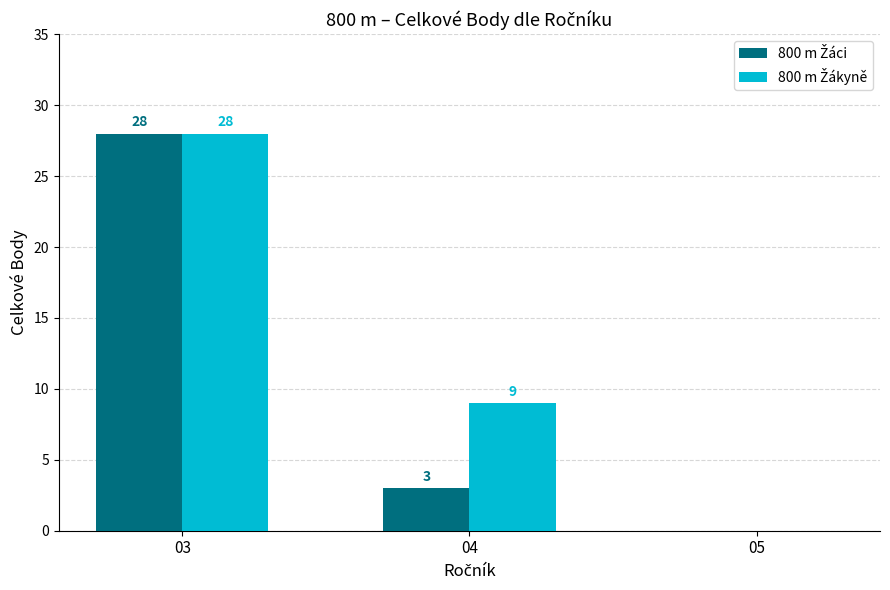

At which category is the sum across all series the highest?

03